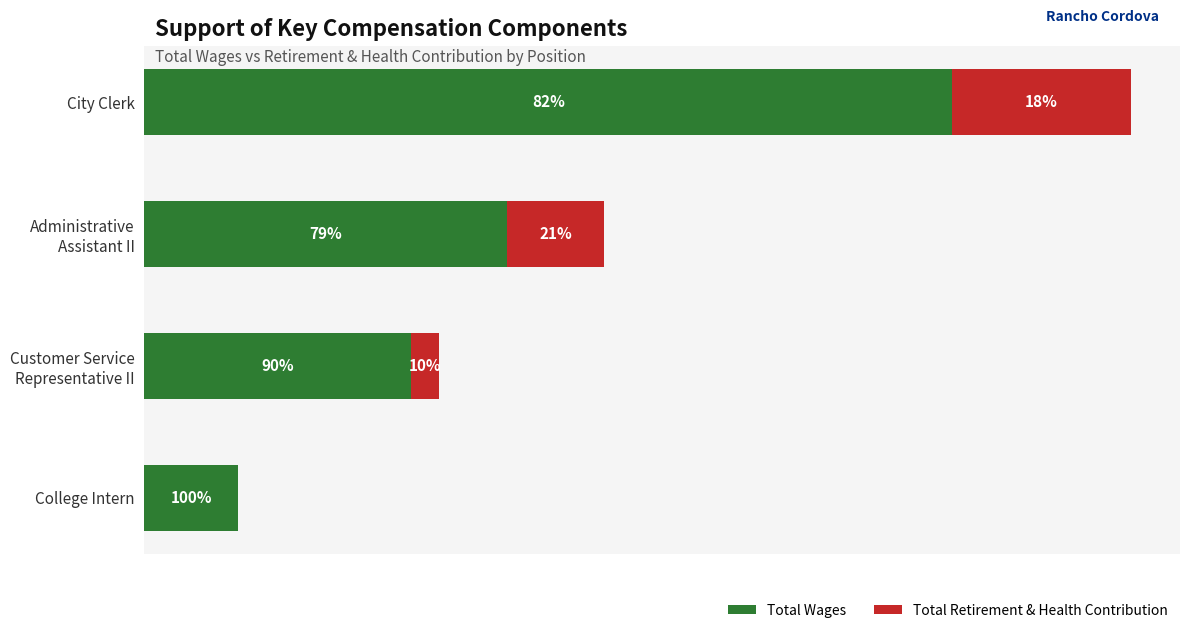

Reading left to right, extract all data points from this chart.

Total Wages: 162882	73181	53709	18861
Total Retirement & Health Contribution: 36049	19610	5646	0